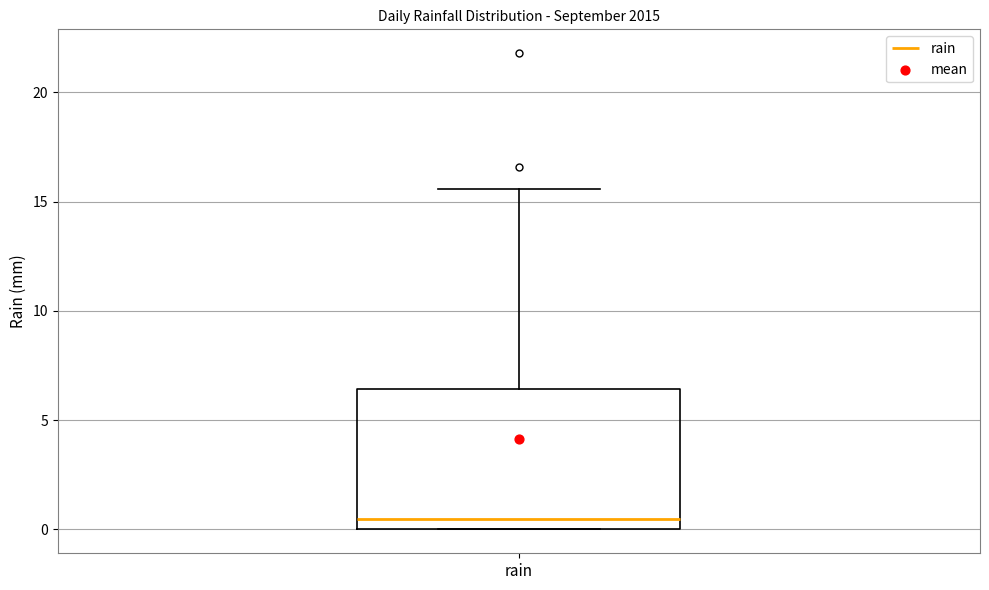

Transcribe this box plot: give where the median line is, the range the box spans, and where the two whiskers end, as read against the y-axis. The values are not printed on the chart, so give them approximately, as read against the axis.

median 0.5, box 0.0 to 6.5, whiskers 0.0 to 15.5